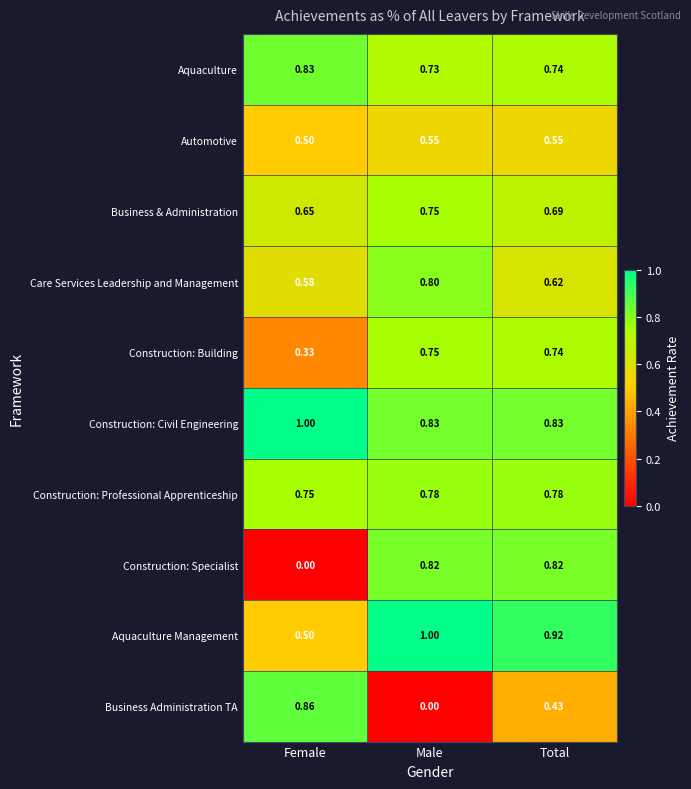

Which series has the widest spread of values?

Business Administration TA